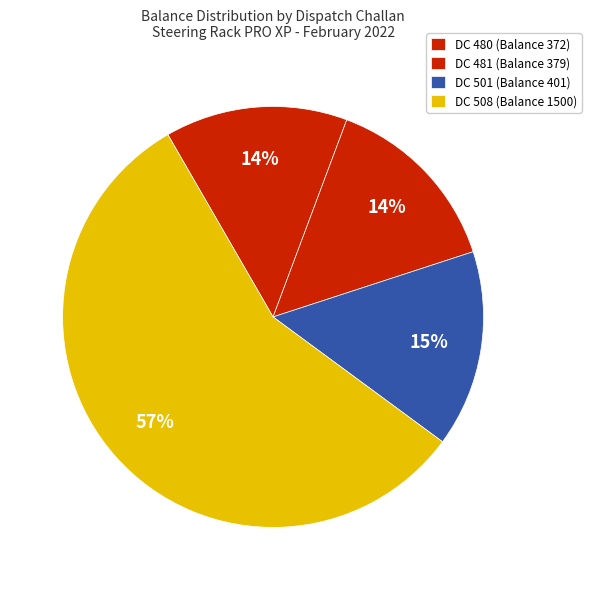

What portion of the pie excludes DC 481 (Balance 379)?

85.7%